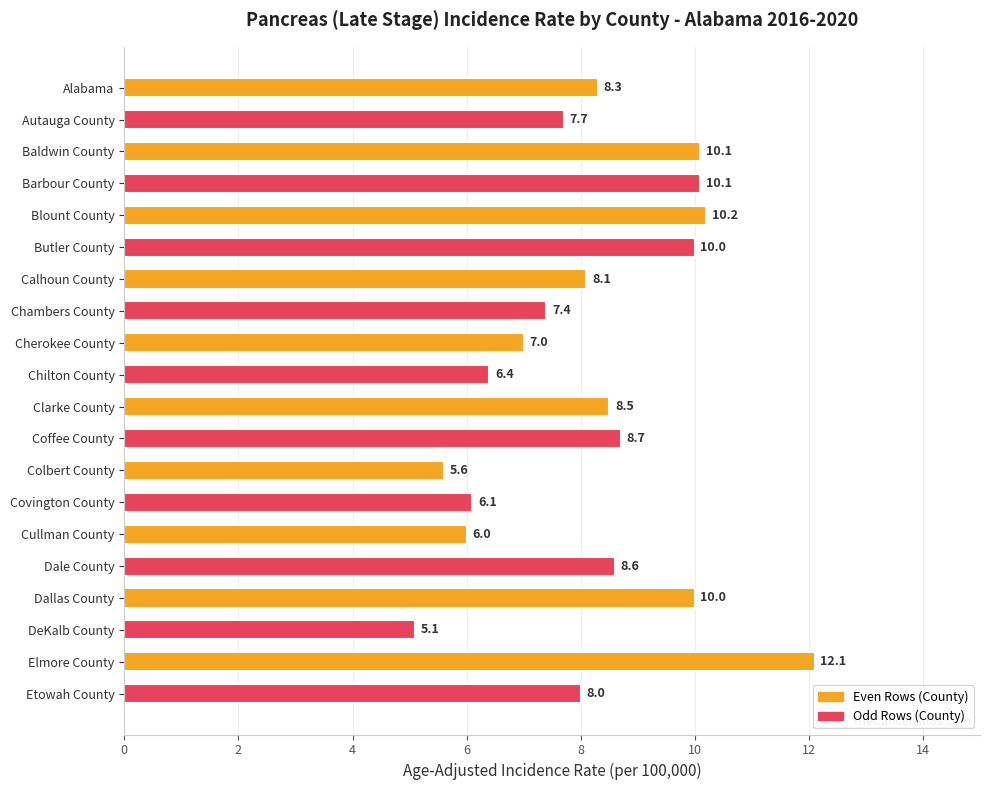

Reading top to bottom, what are all the values shown in this chart?

Alabama=8.3	Autauga County=7.7	Baldwin County=10.1	Barbour County=10.1	Blount County=10.2	Butler County=10.0	Calhoun County=8.1	Chambers County=7.4	Cherokee County=7.0	Chilton County=6.4	Clarke County=8.5	Coffee County=8.7	Colbert County=5.6	Covington County=6.1	Cullman County=6.0	Dale County=8.6	Dallas County=10.0	DeKalb County=5.1	Elmore County=12.1	Etowah County=8.0